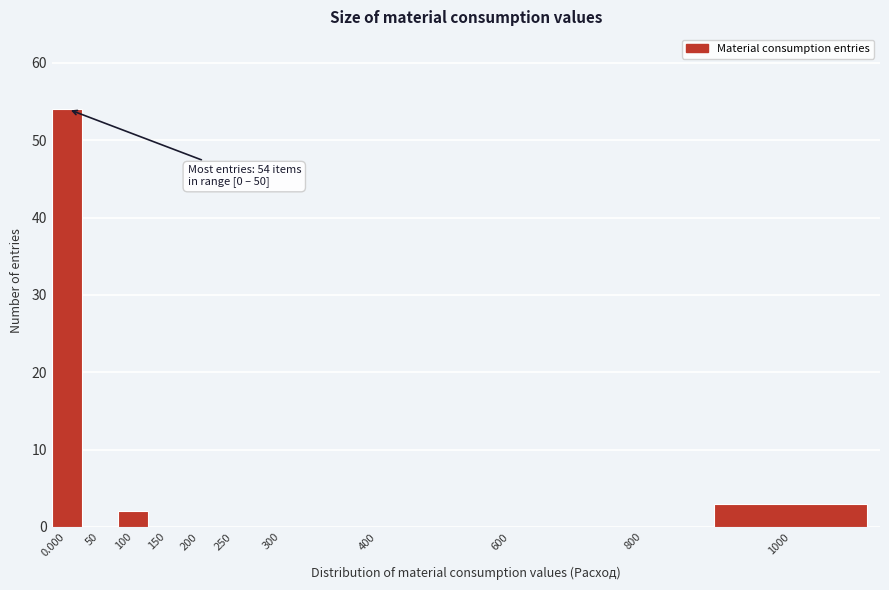

Reading left to right, extract all data points from this chart.

0.000=54	50=0	100=2	150=0	200=0	250=0	300=0	400=0	600=0	800=0	1000=3